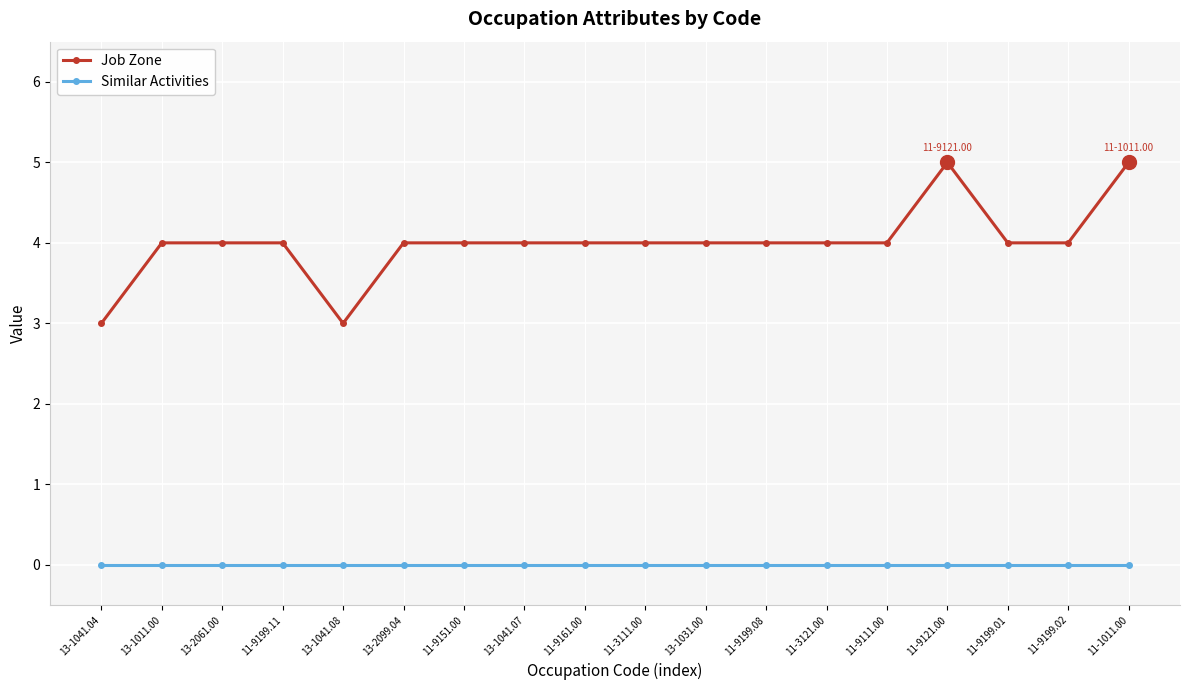

Does the chart have visible grid lines?

Yes